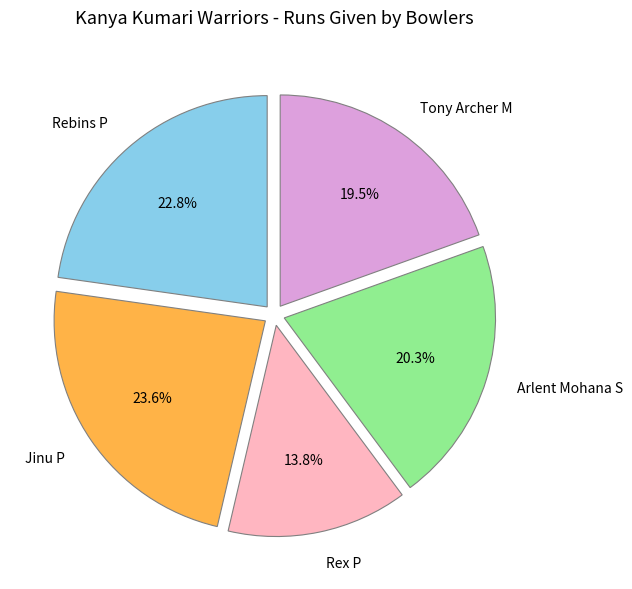

How many slices are in this pie chart?

5